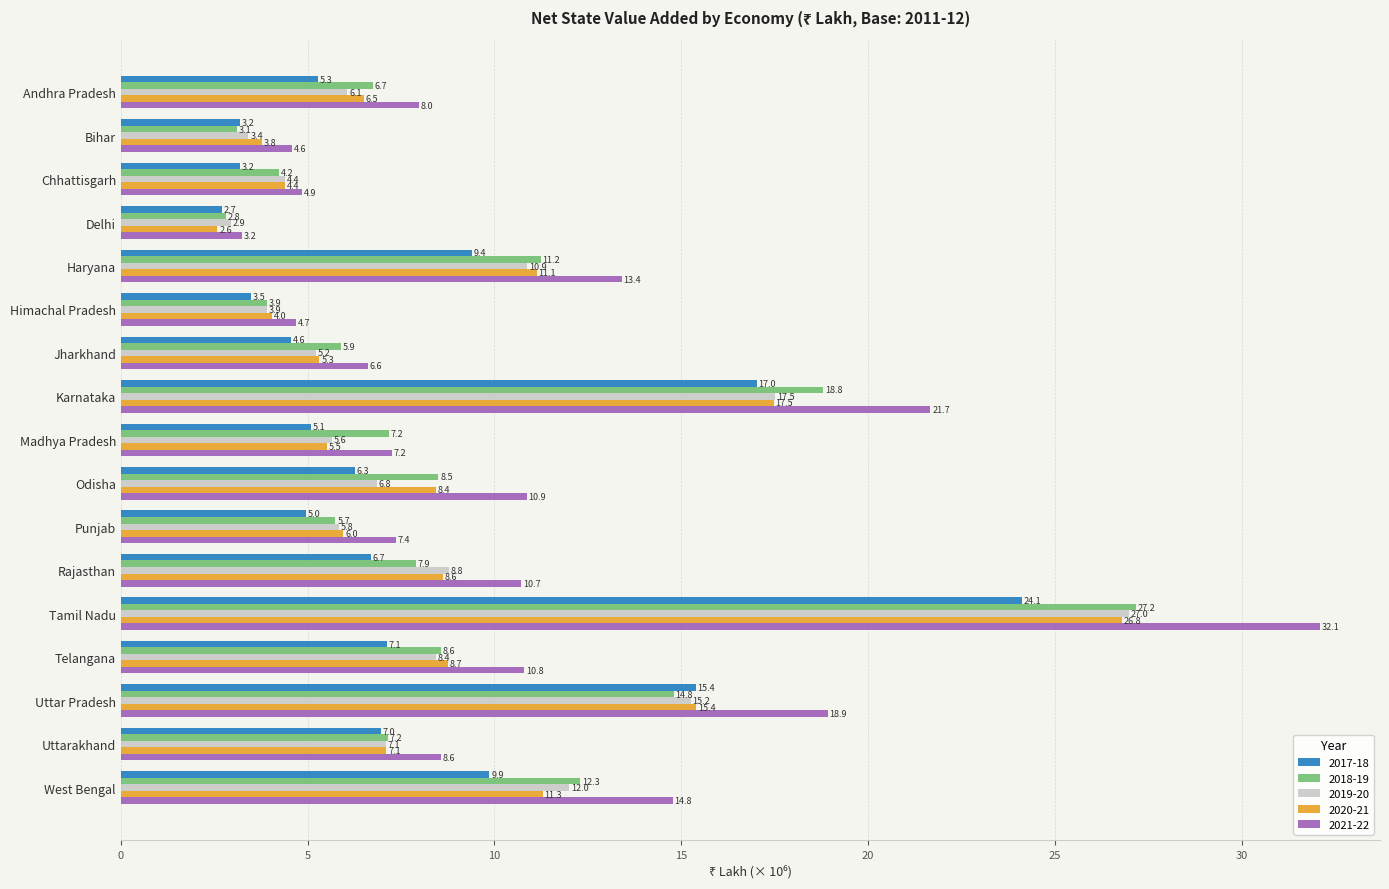

What is the difference between the maximum and minimum values in the 2021-22 series?

28.9